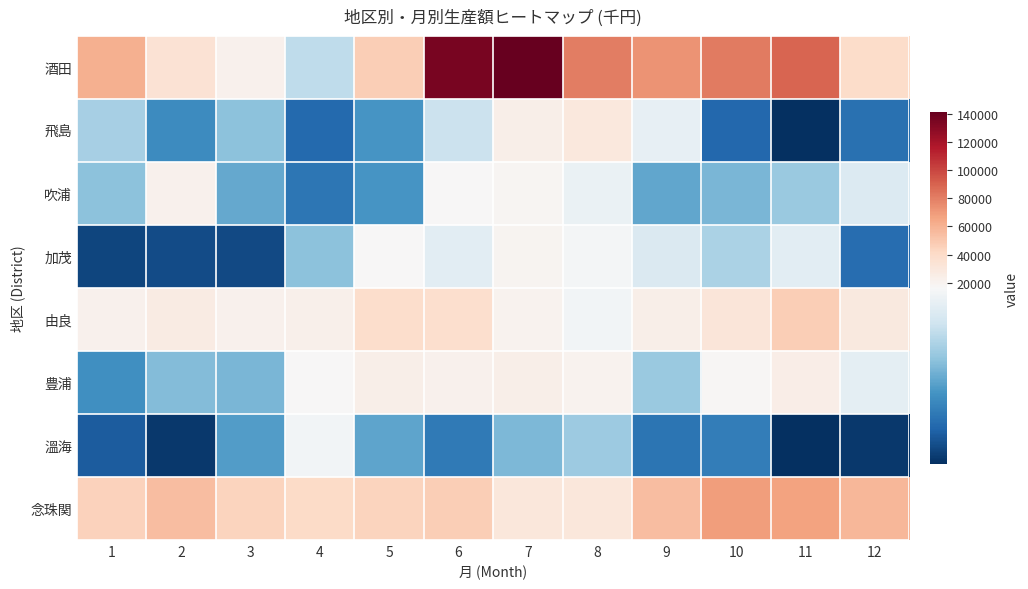

Which series has the largest total across all categories?

酒田